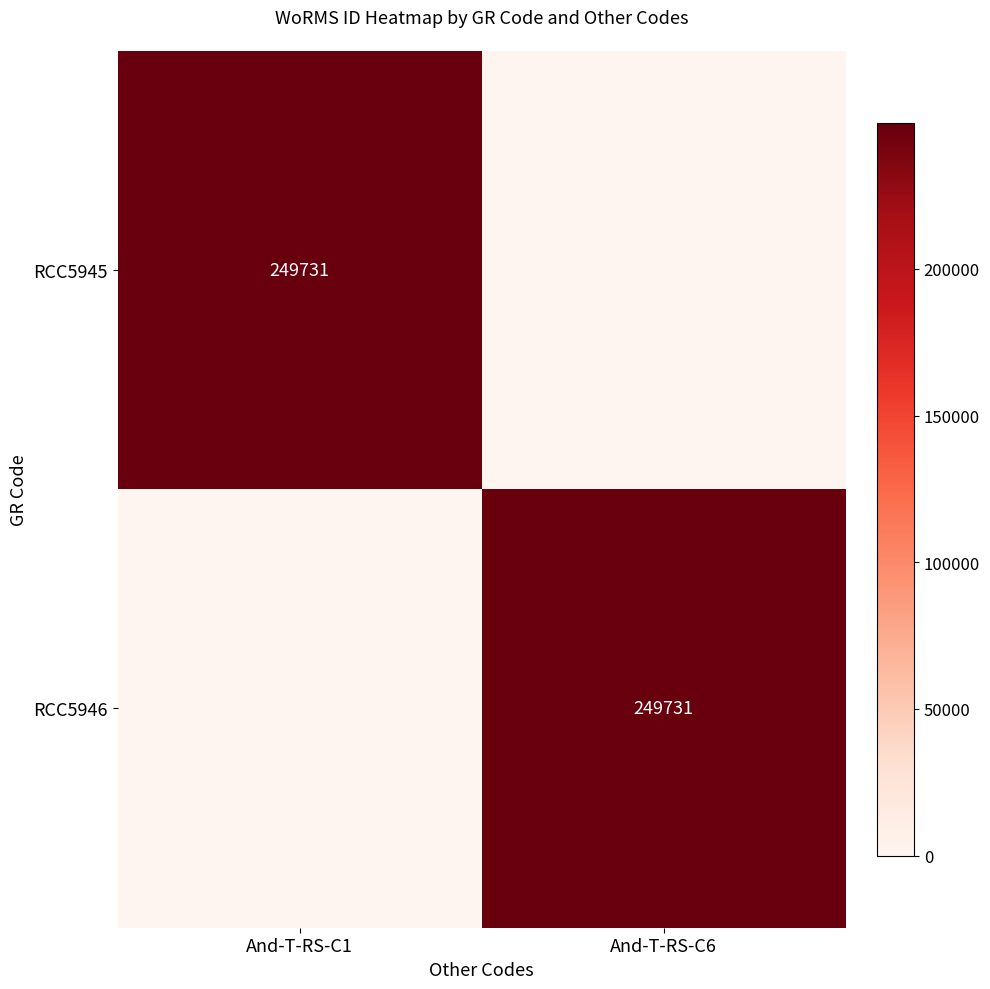

The RCC5946 series shows 409171 at And-T-RS-C6. True or false?

False